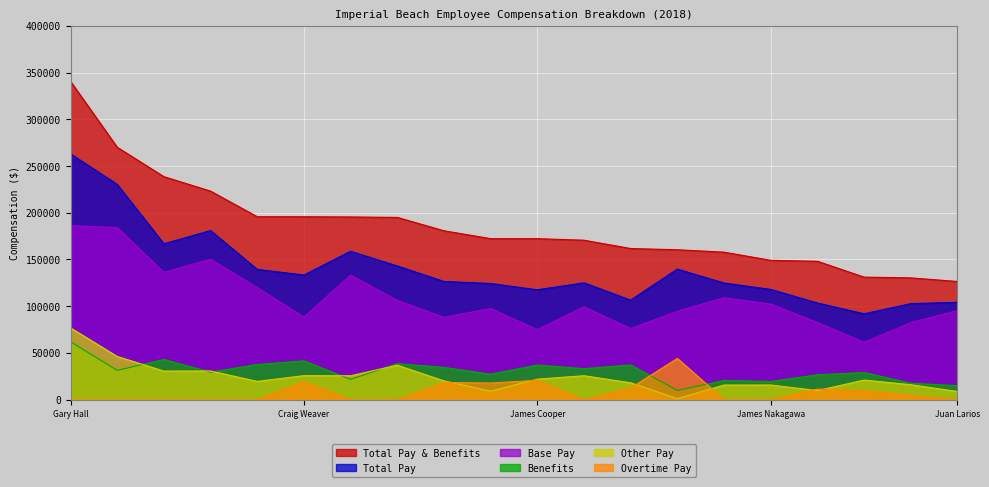

What is the value of the Total Pay & Benefits point at the 4th from the left?

223095.2